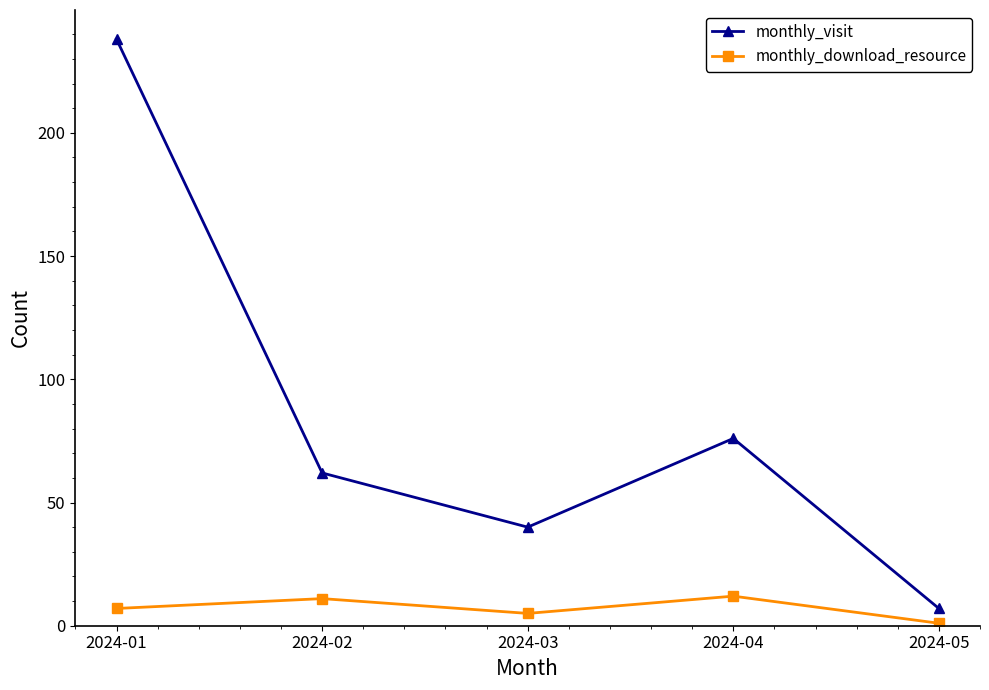

Rank the series by their maximum value, from highest to lowest.

monthly_visit, monthly_download_resource